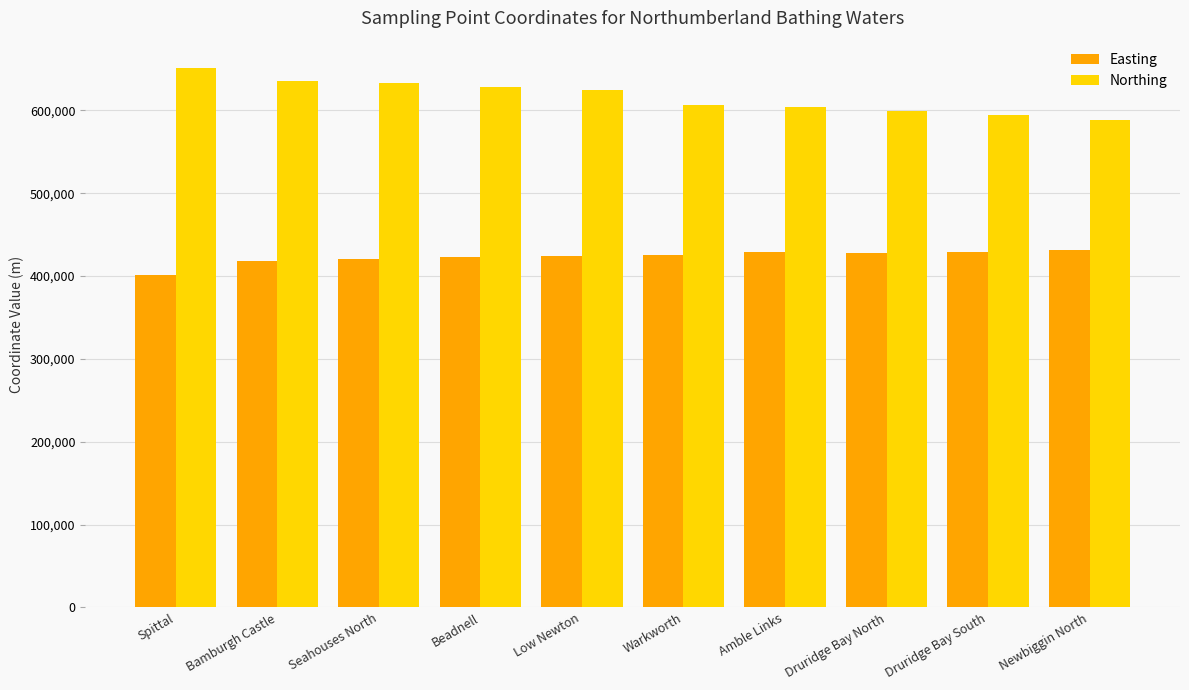

What is the difference between the second highest and minimum values in the Northing series?

47400